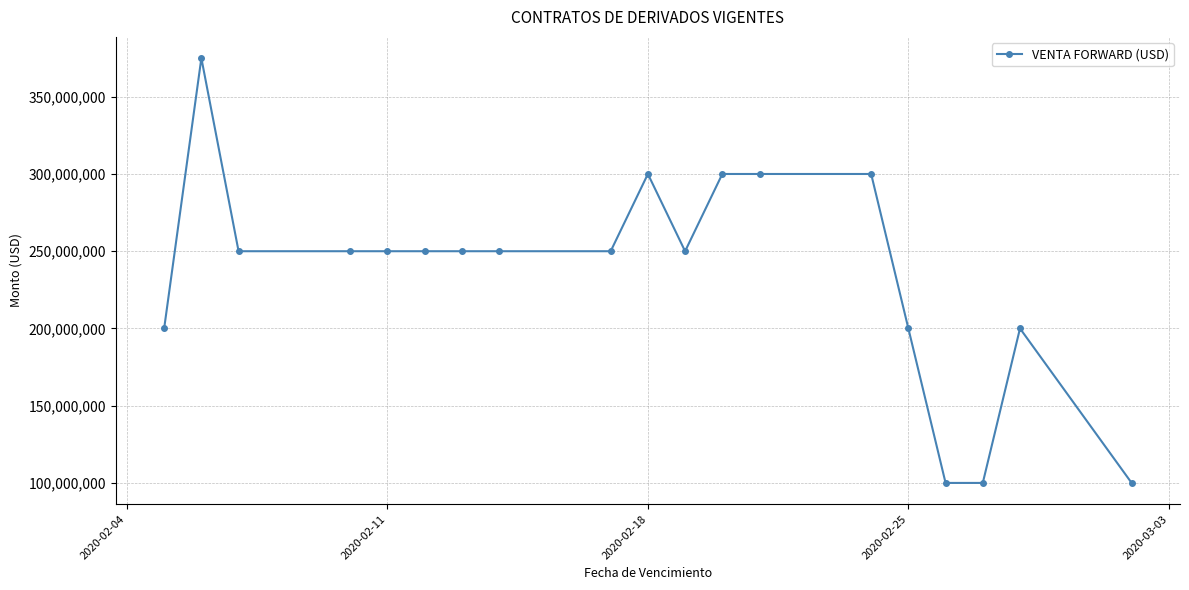

True or false: there are more than 1 points higher than both neighbors.

True